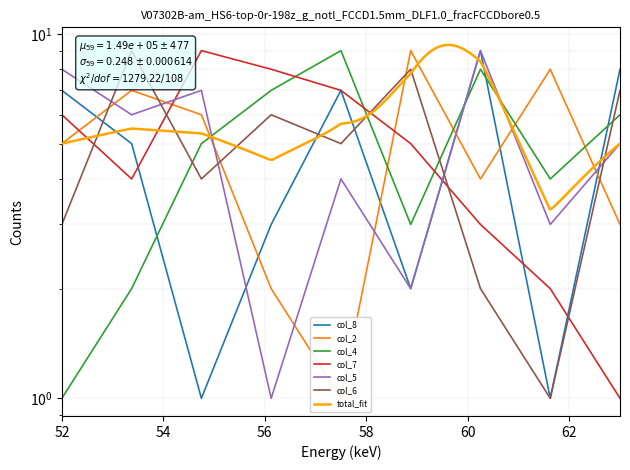

What is the label of the 6th point from the right?

4